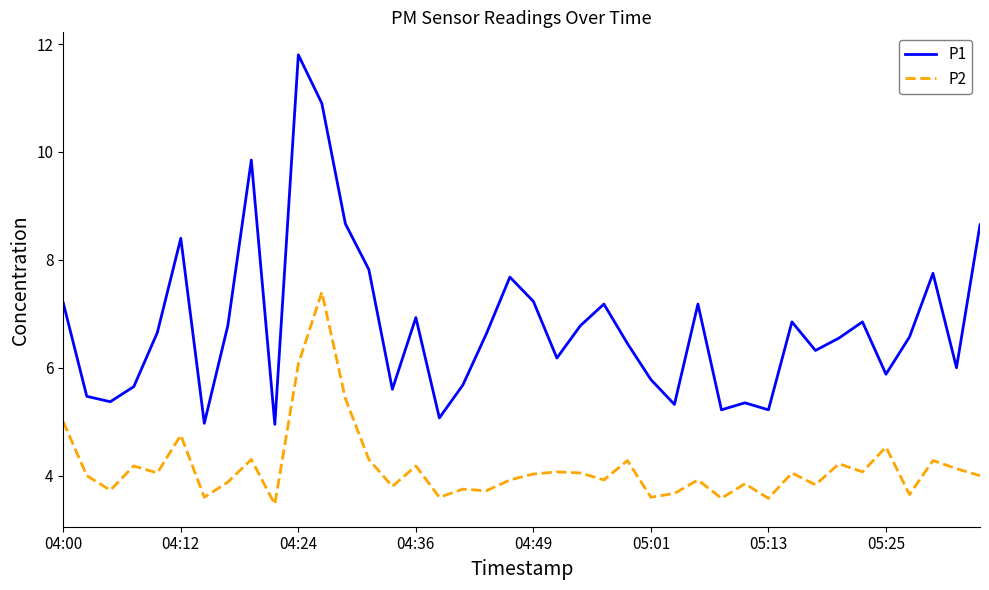

True or false: P1 and P2 intersect in this chart.

False